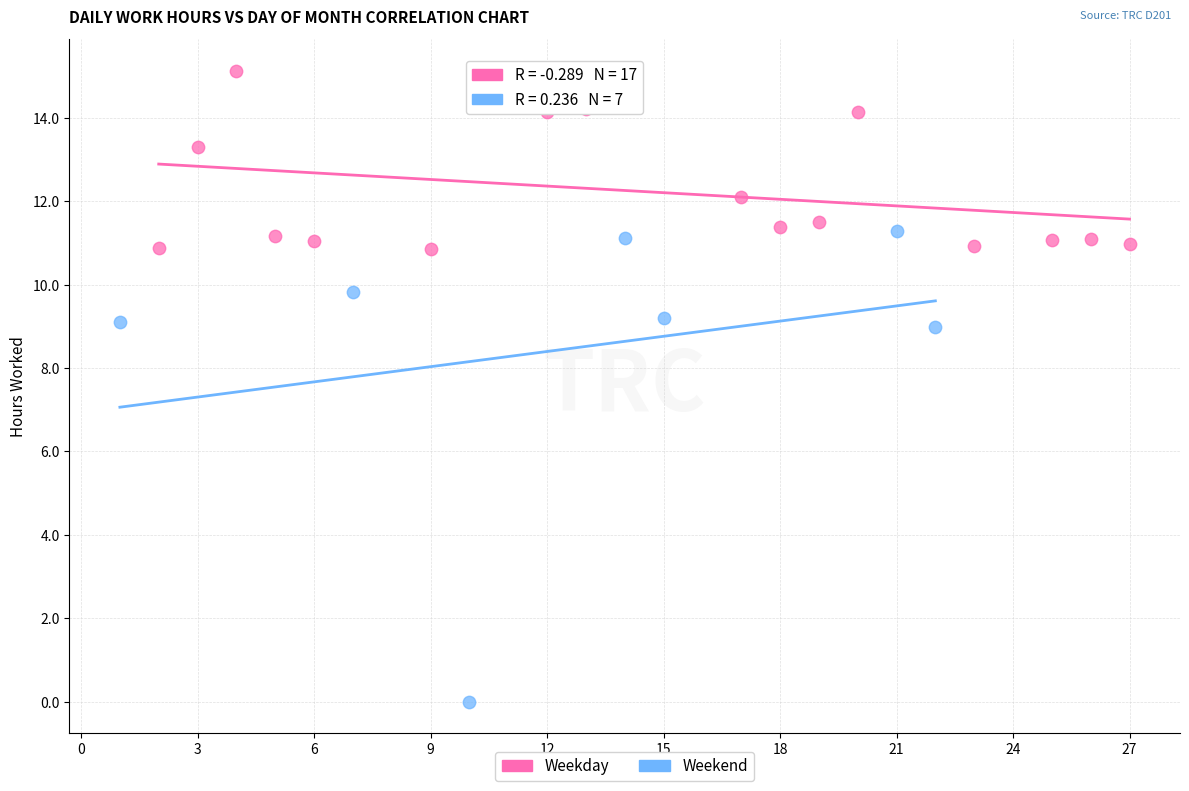

What are all the series names shown in the legend?

Weekday, Weekend